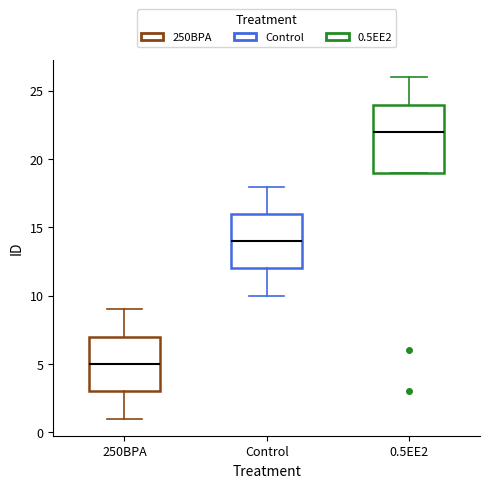

Reading left to right, read every box against the y-axis: the position of its median line, the range the box covers, and the ends of its whiskers. The values are not printed on the chart, so give them approximately, as read against the axis.

250BPA: median 5, box 3 to 7, whiskers 1 to 9
Control: median 14, box 12 to 16, whiskers 10 to 18
0.5EE2: median 22, box 19 to 24, whiskers 19 to 26